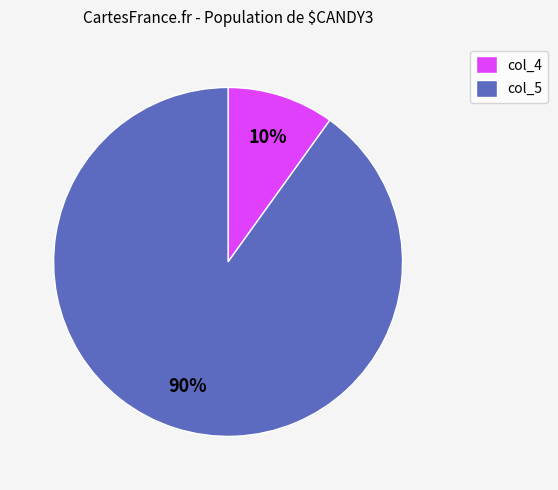

Is there any slice that represents more than half of the pie?

Yes